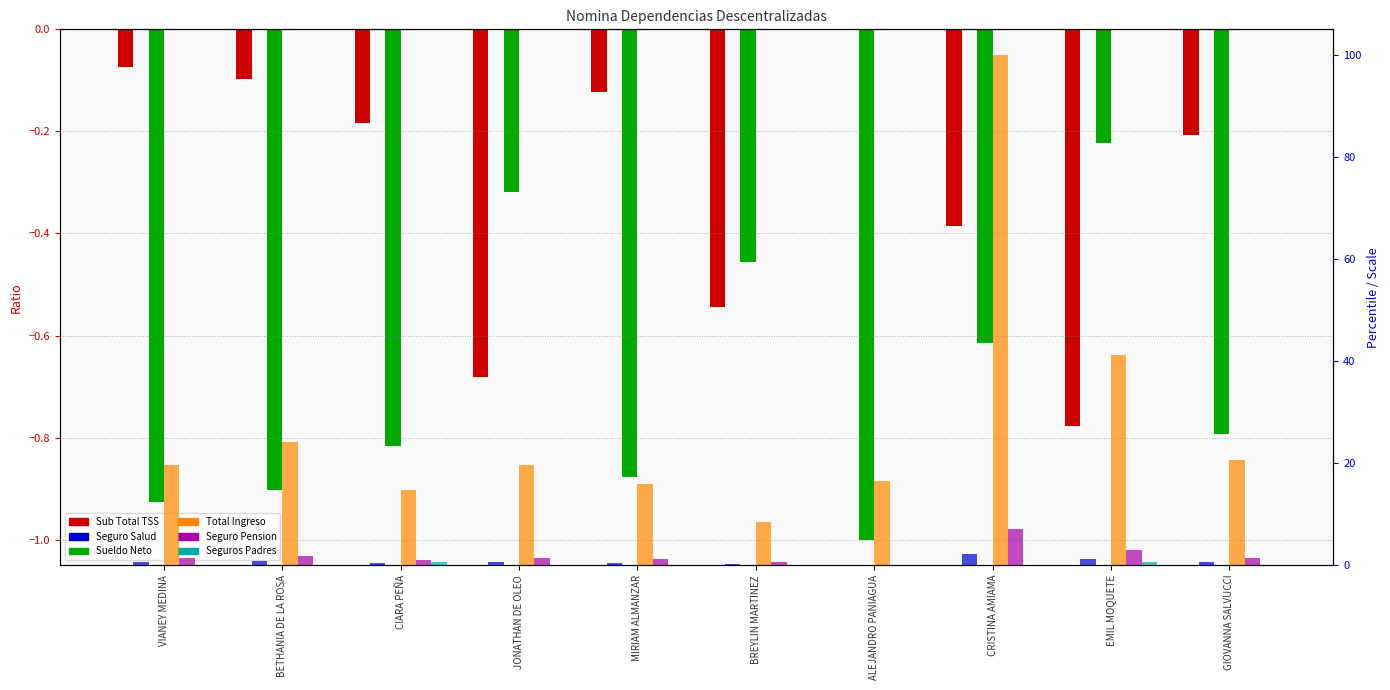

What is the difference between the second highest and second lowest values in the Sueldo Neto series?

0.6